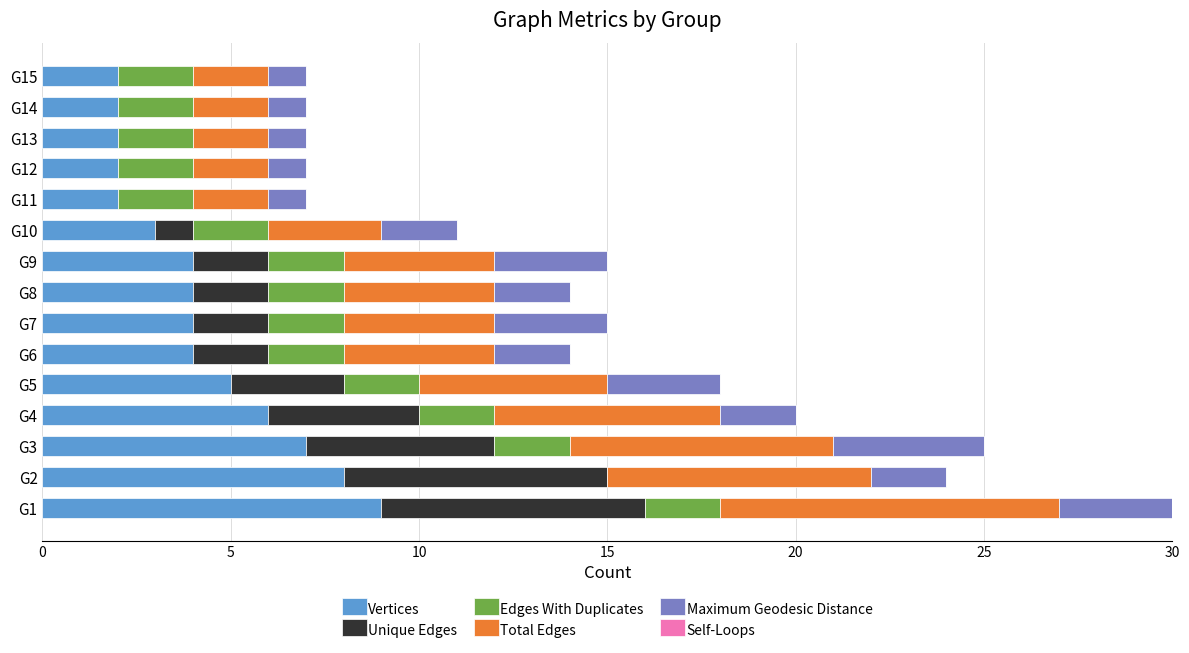

At which category is the sum across all series the highest?

G1